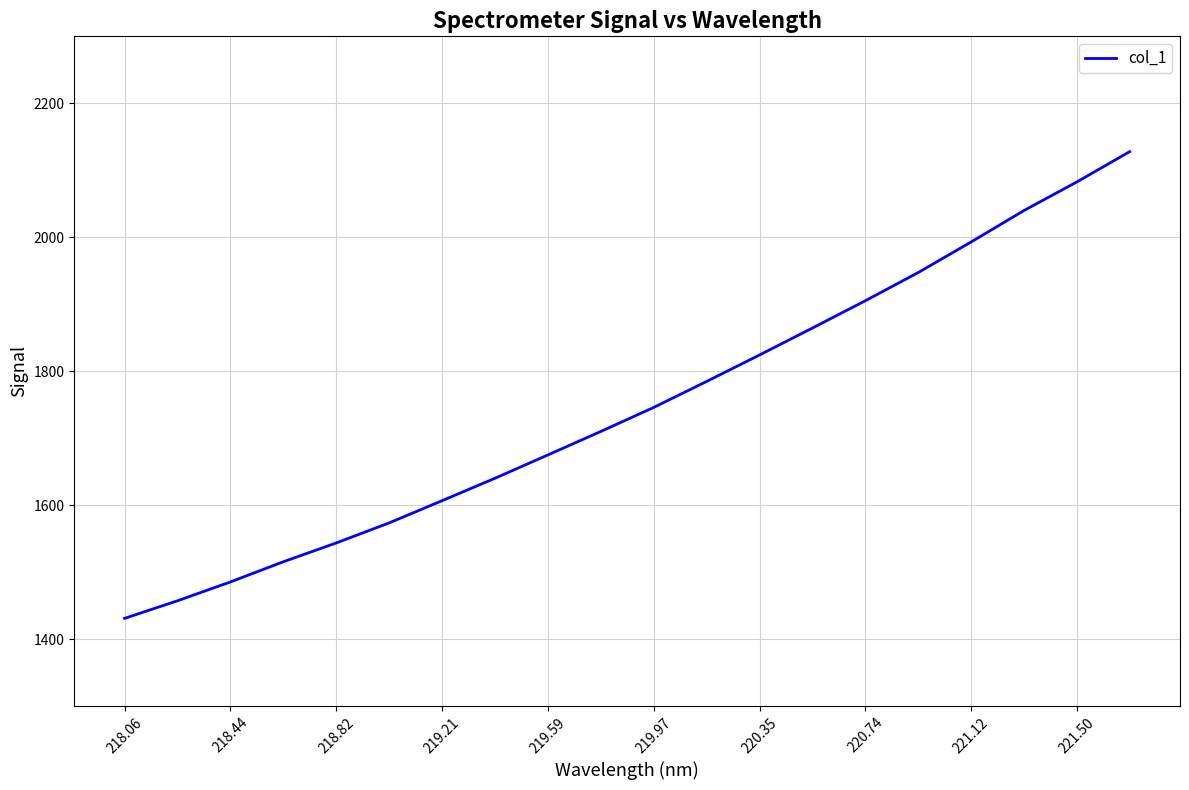

True or false: there are more than 1 points higher than both neighbors.

False